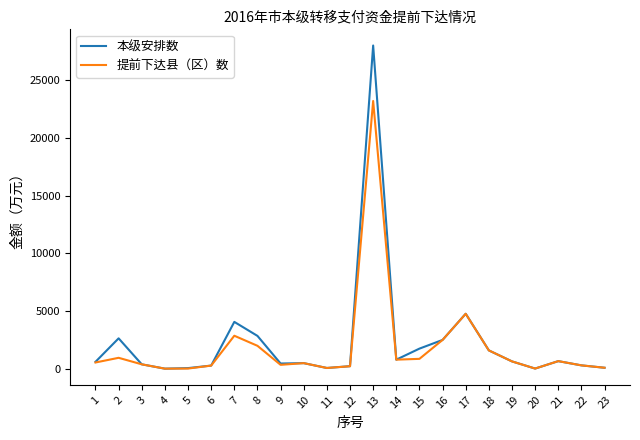

What is the maximum value for 本级安排数?

28000.0